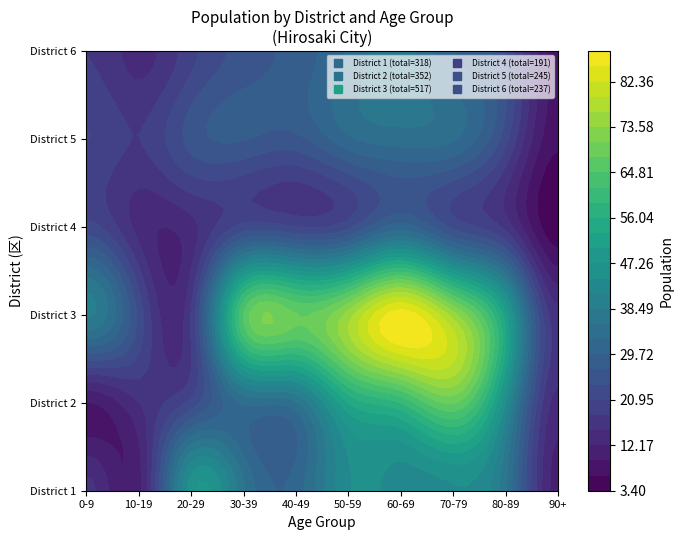

Is it true that 4 equals 34 at 50-59?

False